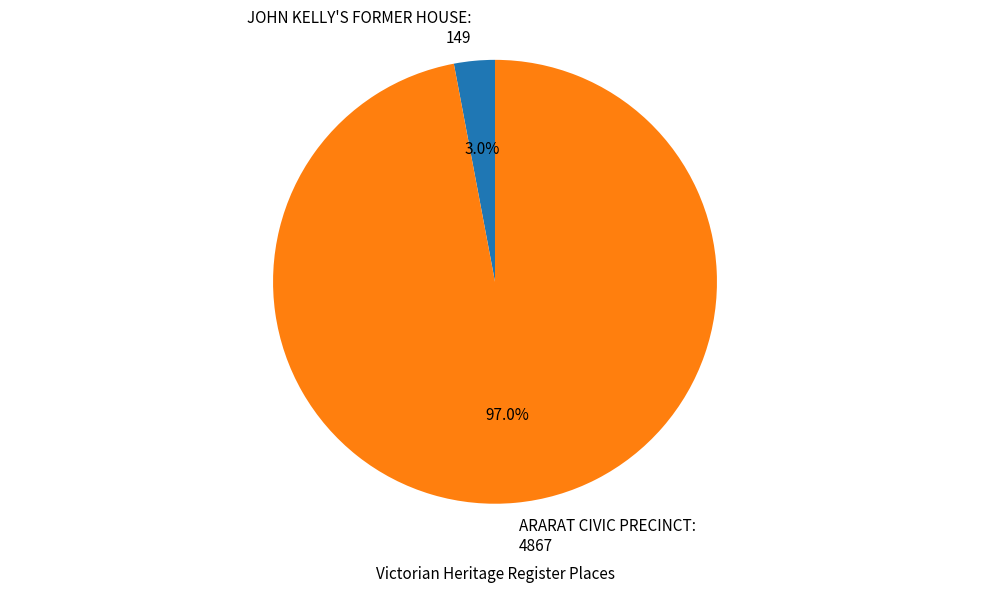

Is the sum of ARARAT CIVIC PRECINCT and JOHN KELLY'S FORMER HOUSE greater than half?

Yes